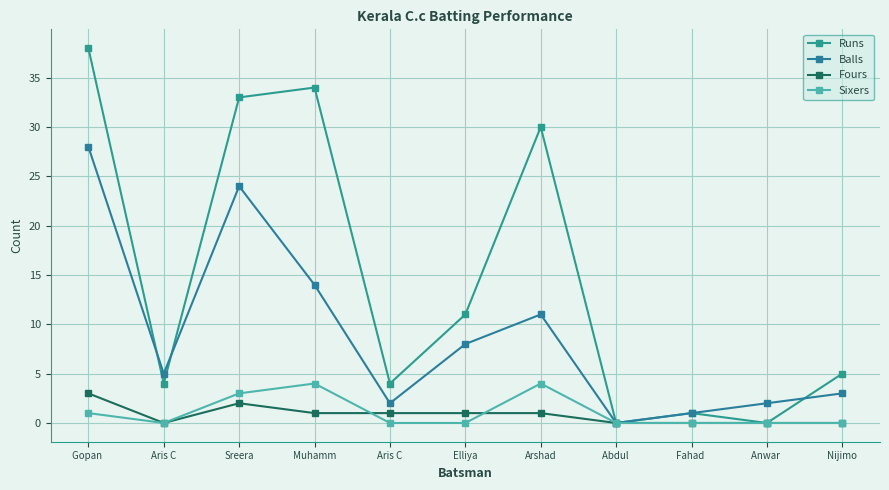

How many lines are shown in the chart?

4